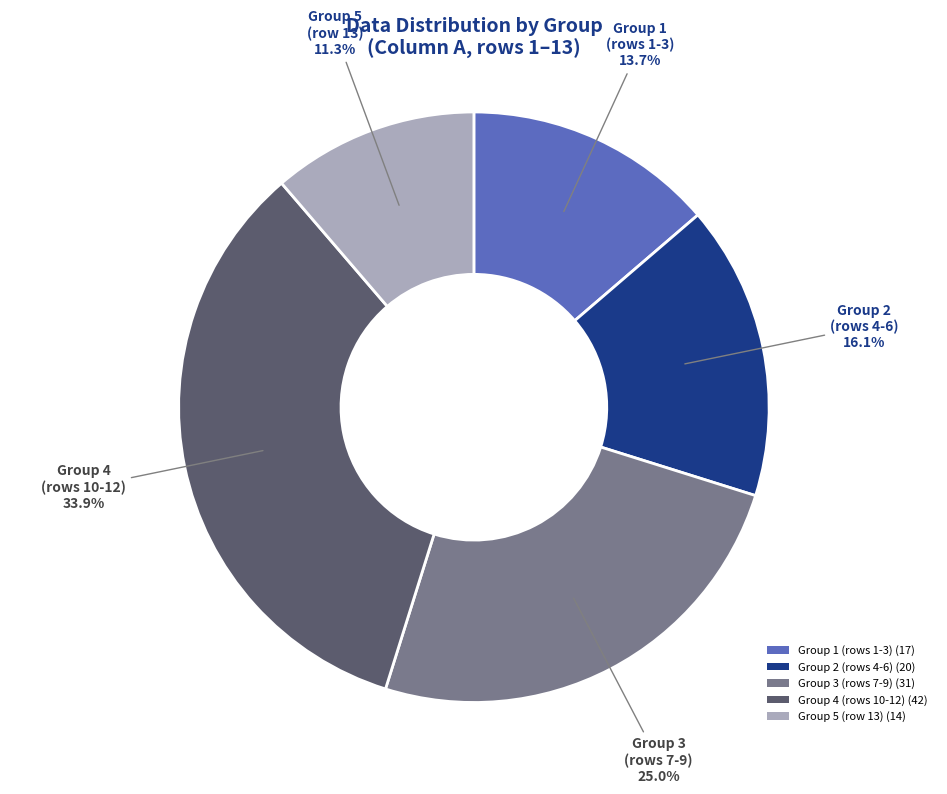

What is the largest slice in the pie chart?

Group 4 (rows 10-12) (42)